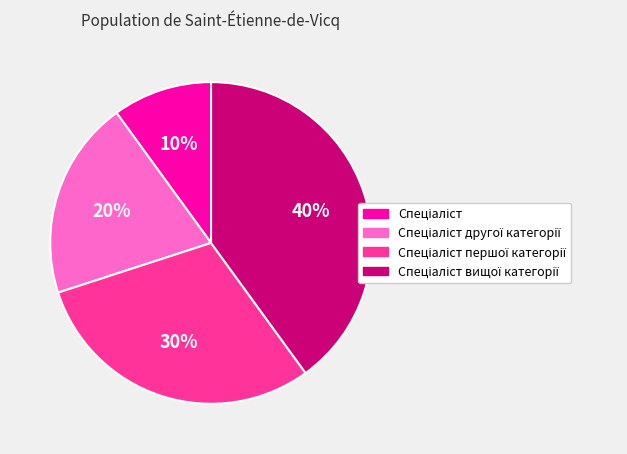

Is there a majority slice in this chart?

No